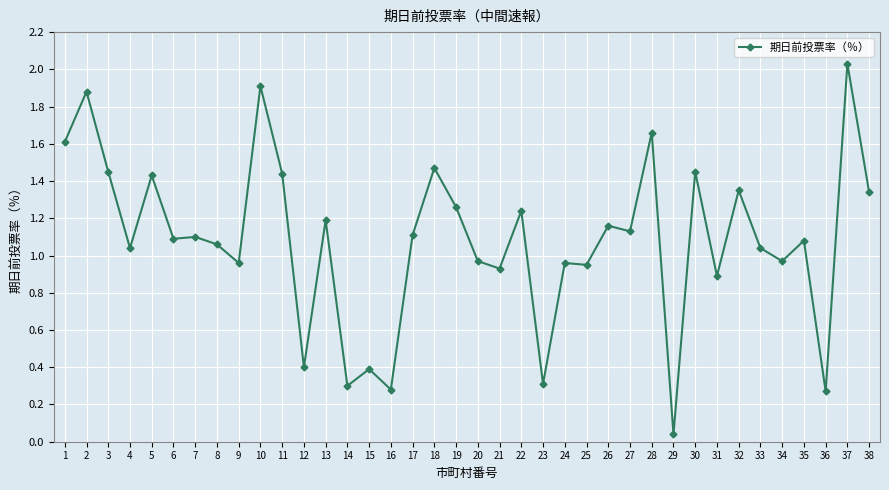

How many series are shown in this chart?

1